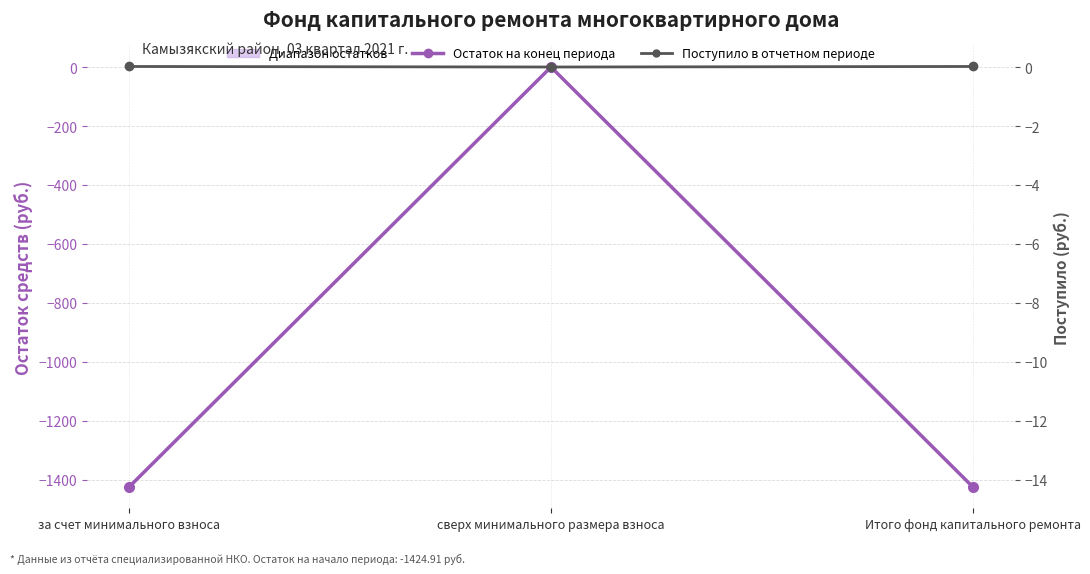

How many lines are shown in the chart?

2